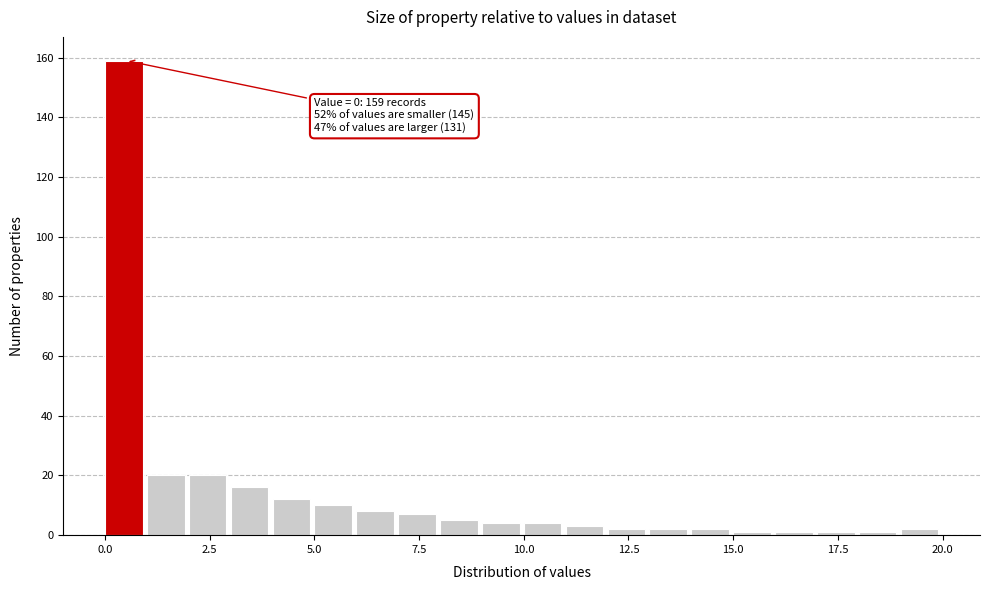

Around what value on the x-axis is the tallest bar? Give the approximate position of its centre, as read against the axis.

0.5